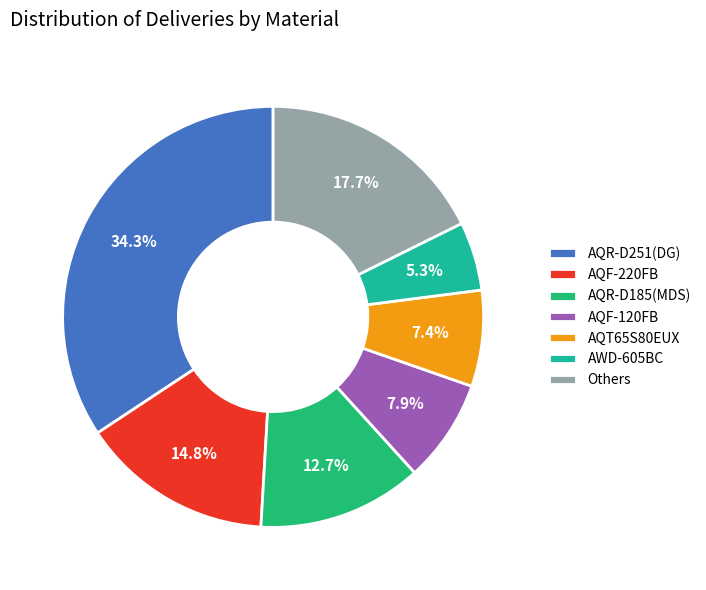

Which has a higher value, AQR-D251(DG) or AQF-220FB?

AQR-D251(DG)